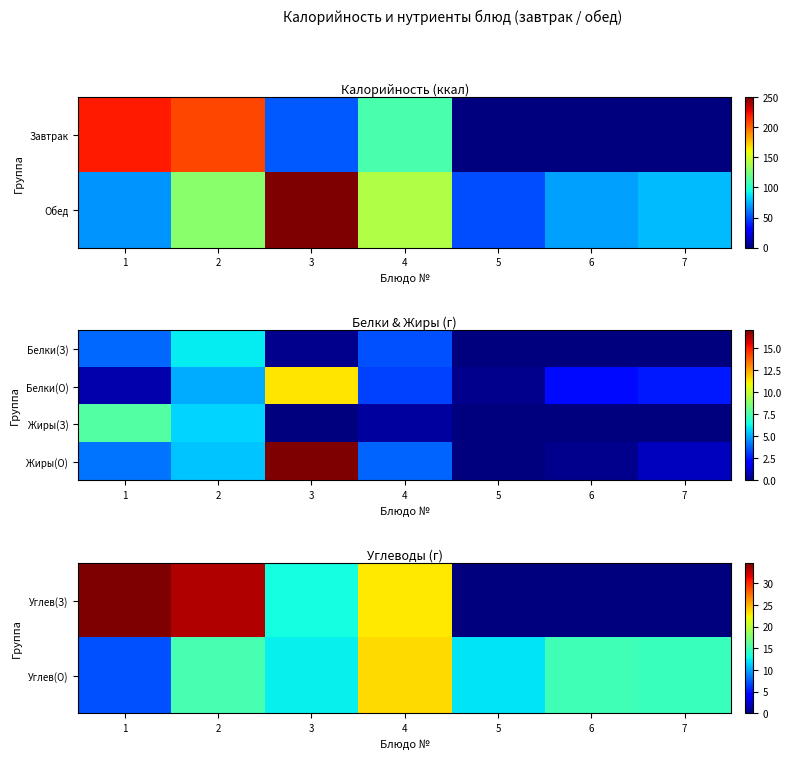

Which category has the lowest value across all series?

5